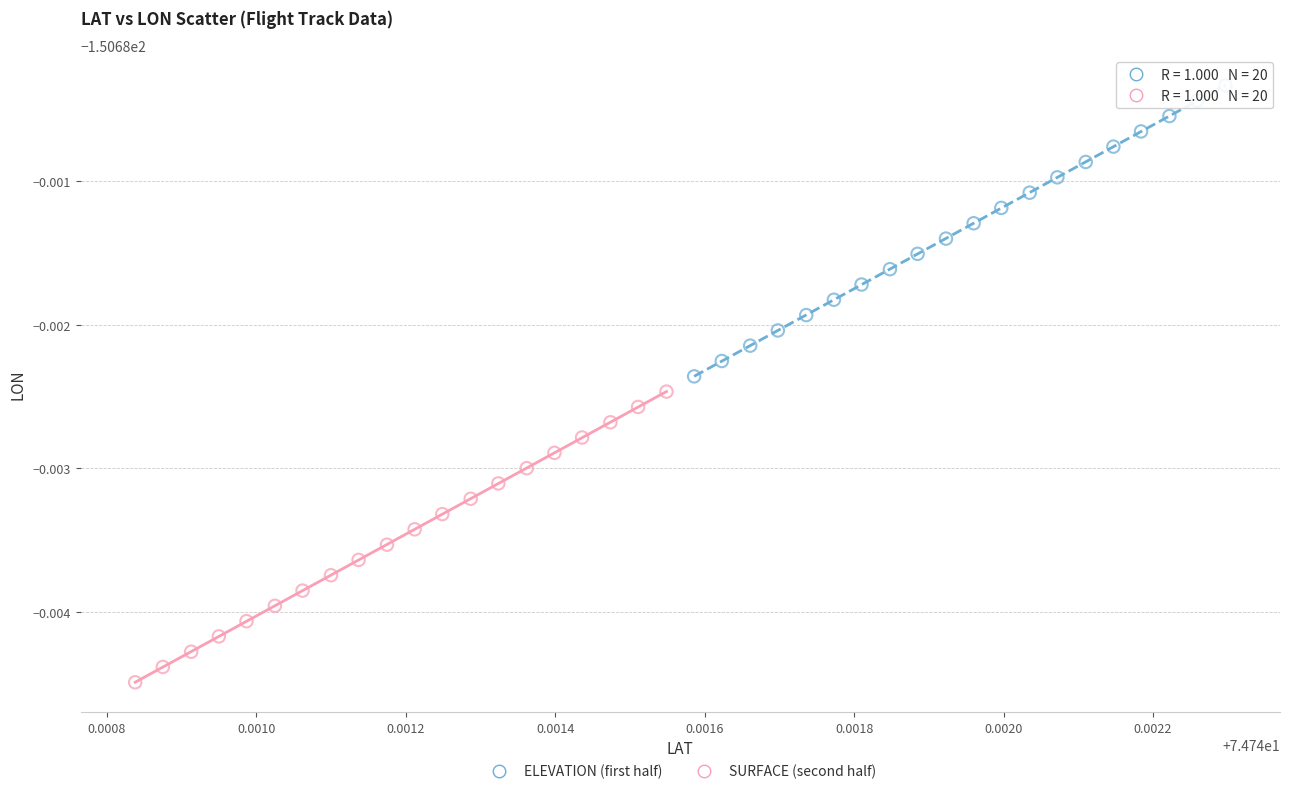

Which series reaches the minimum Y coordinate?

SURFACE (second half)